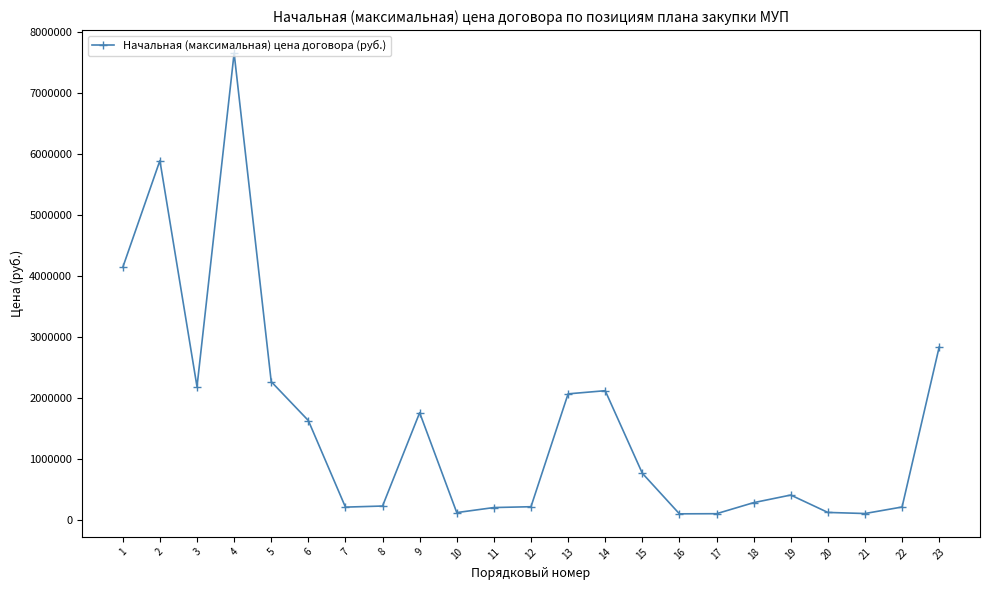

What is the value of the 11th point from the left?

205102.0